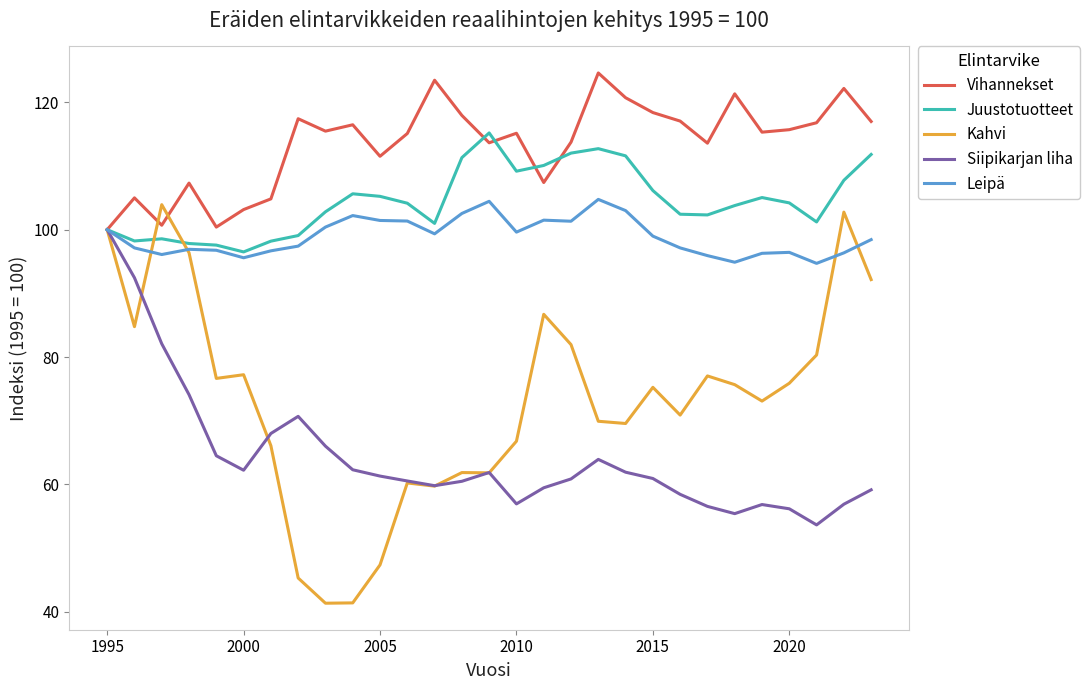

At how many categories does at least one series exceed 67?

29